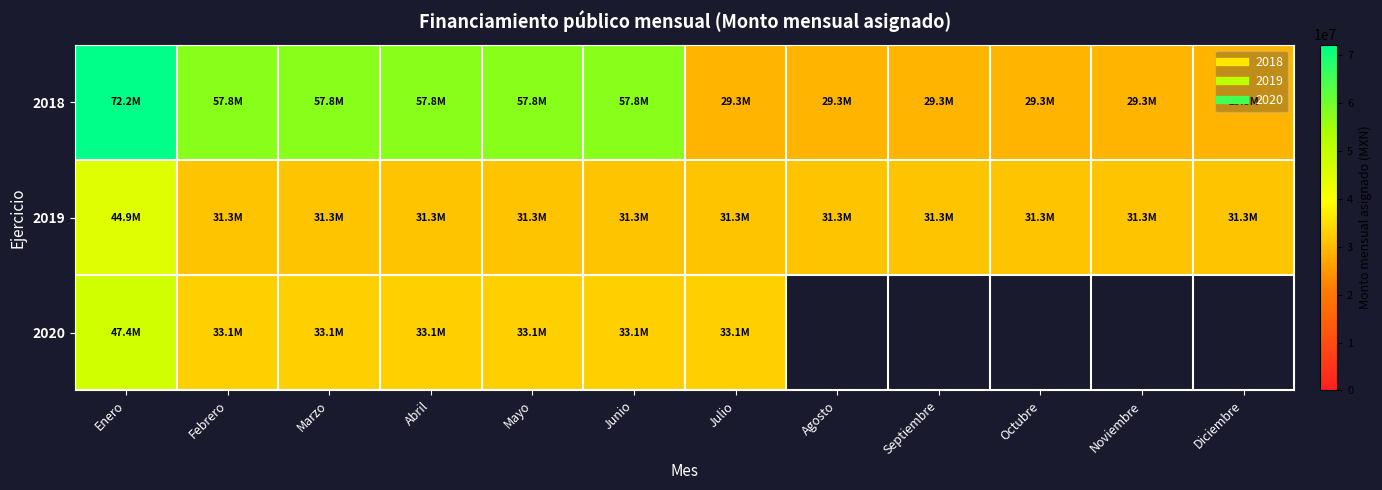

Which series has the widest spread of values?

2018